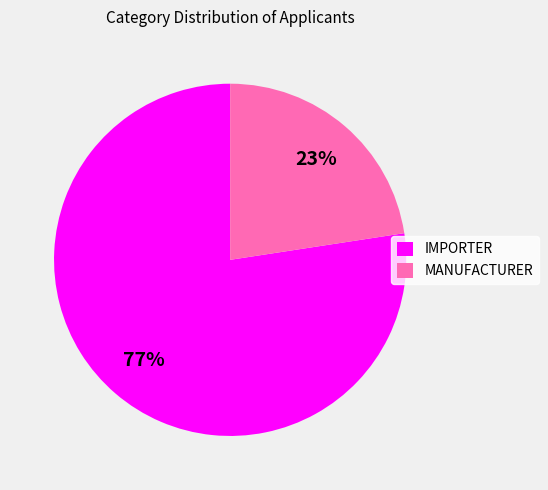

To the nearest percent, what is the average slice percentage?

50%